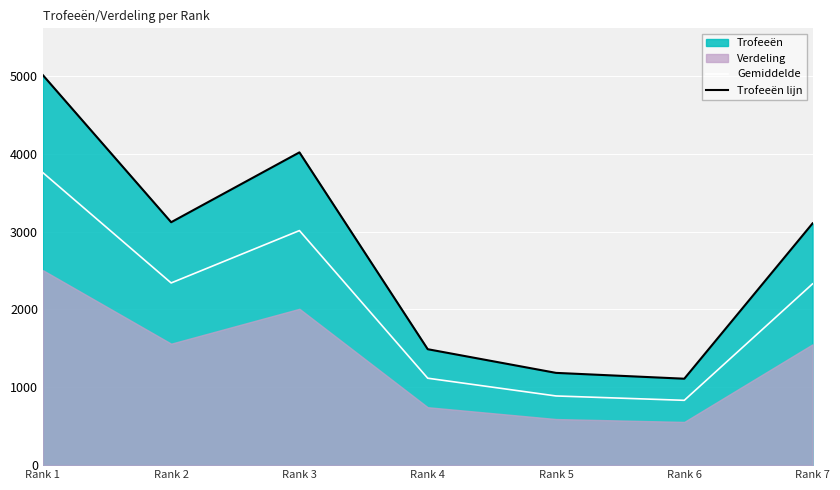

Reading left to right, list all the values displayed in this chart.

Gemiddelde: Rank 1=3756.5	Rank 2=2340.0	Rank 3=3012.5	Rank 4=1116.5	Rank 5=888.5	Rank 6=832.5	Rank 7=2328.5
Trofeeën lijn: Rank 1=5009.0	Rank 2=3120.0	Rank 3=4017.0	Rank 4=1489.0	Rank 5=1185.0	Rank 6=1110.0	Rank 7=3105.0